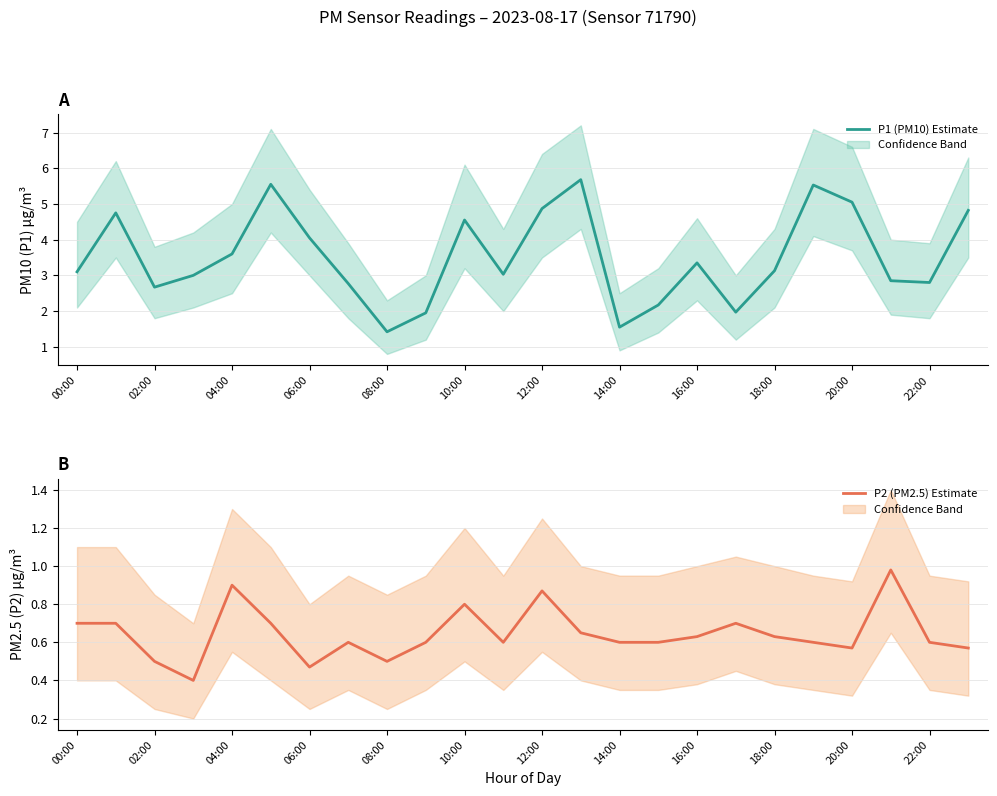

What are all the series names shown in the legend?

P1 (PM10), P2 (PM2.5)